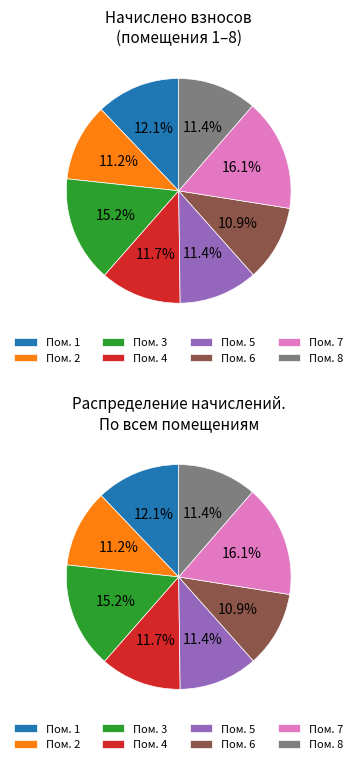

Does 3 represent more than half of the total?

No